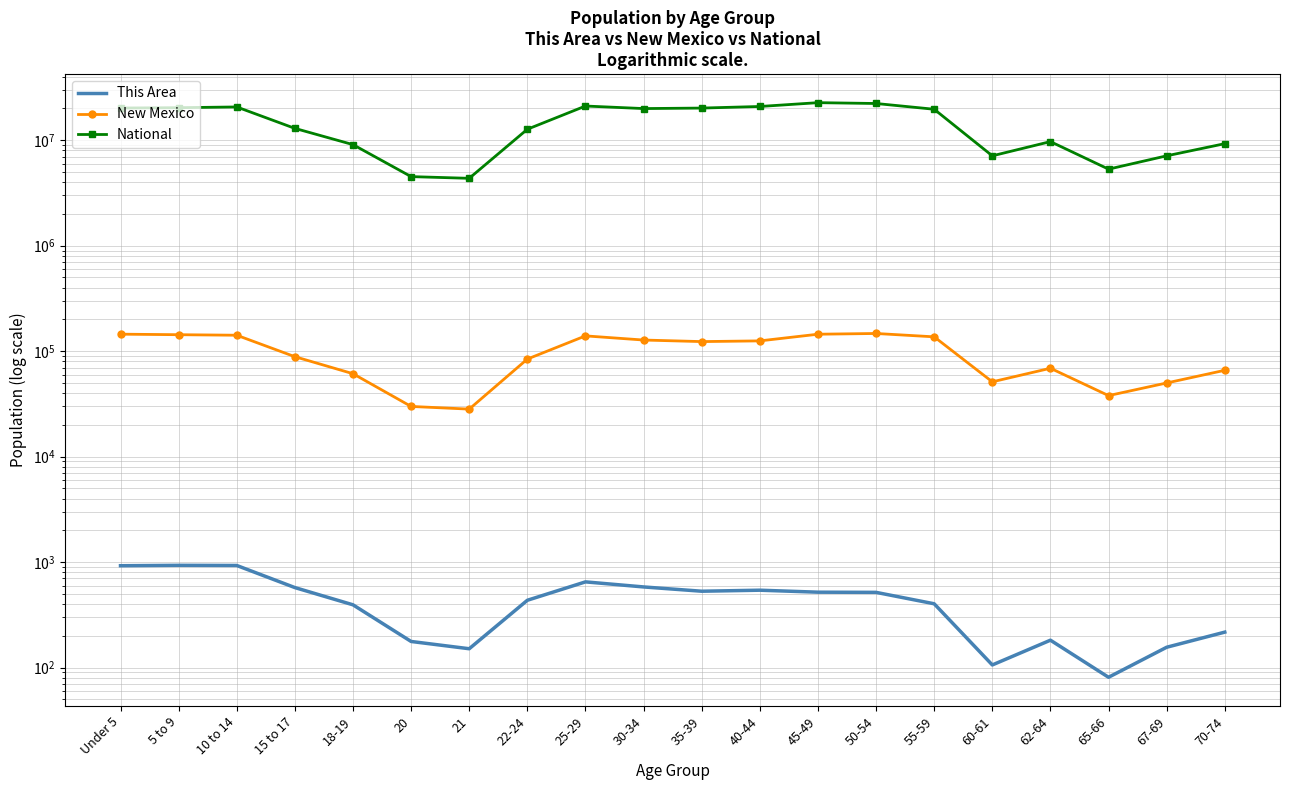

In National, how many points are lower than both neighbors (excluding endpoints)?

4